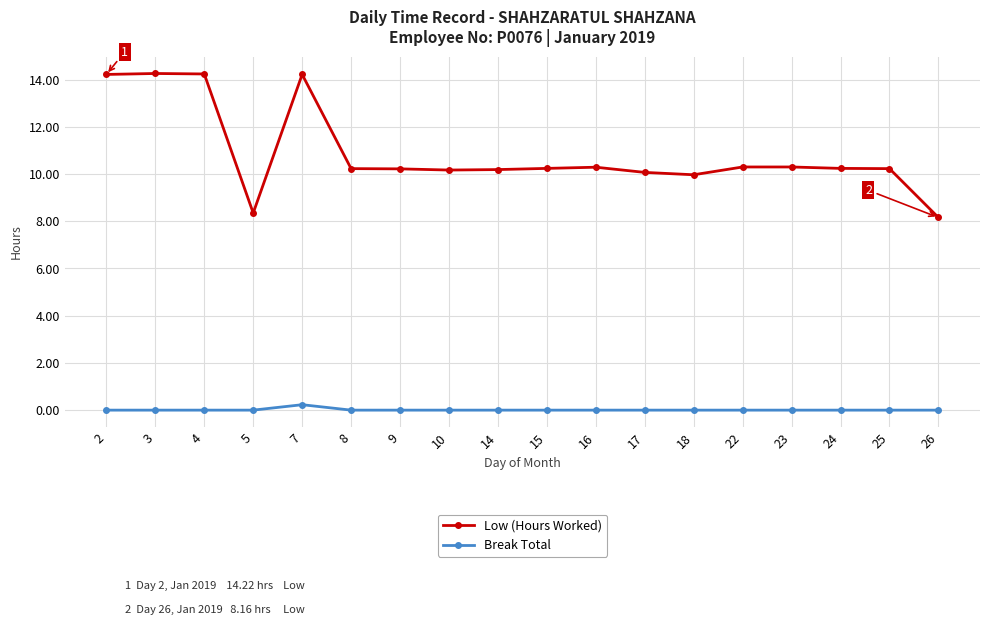

Rank the series at 14 from highest to lowest value.

Low (Hours Worked), Break Total